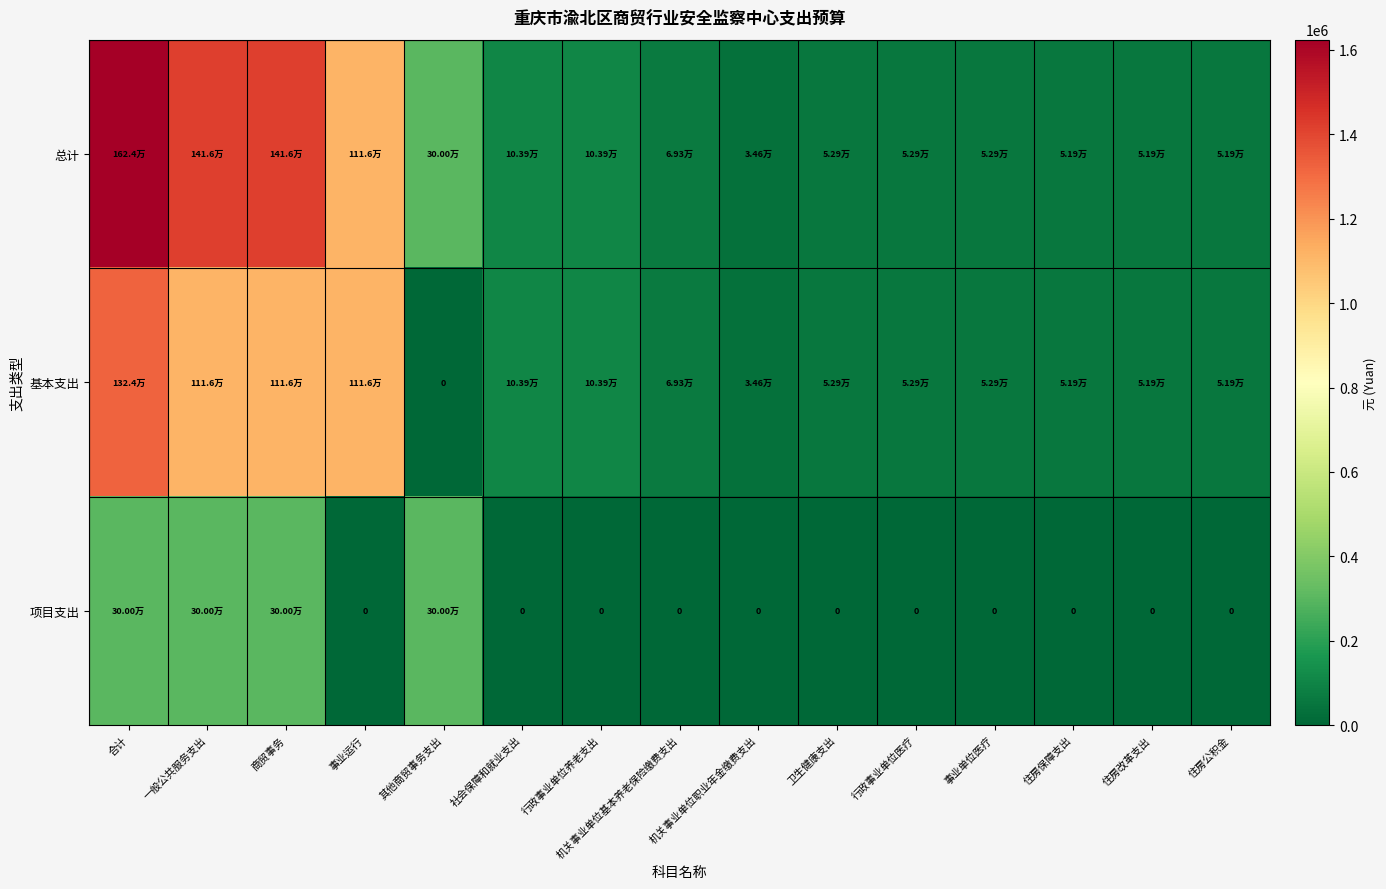

Count the number of data series in this chart.

3